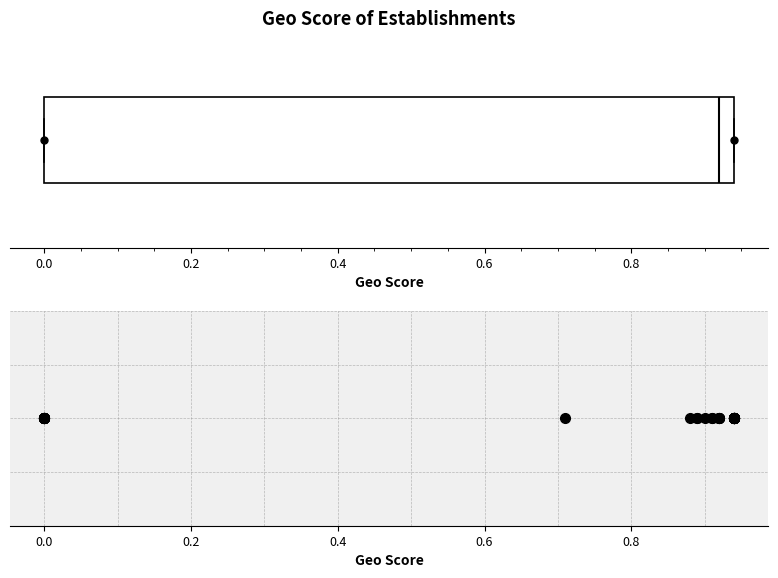

Where does the median line of the box sit on the x-axis? The values are not printed on the chart, so give them approximately, as read against the axis.

0.92